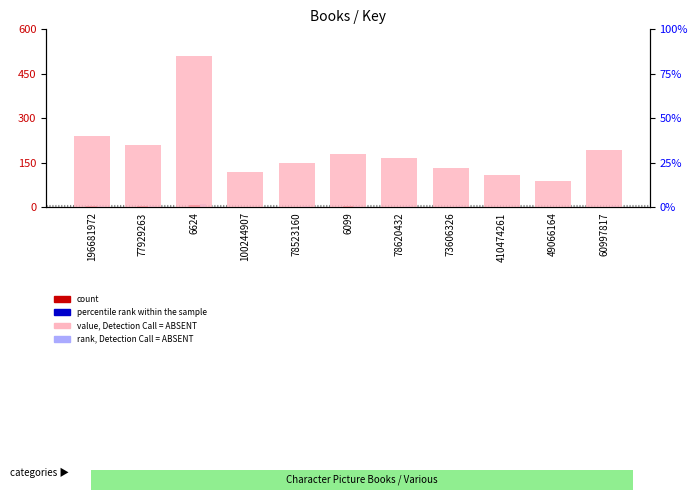

Are the bars horizontal?

No